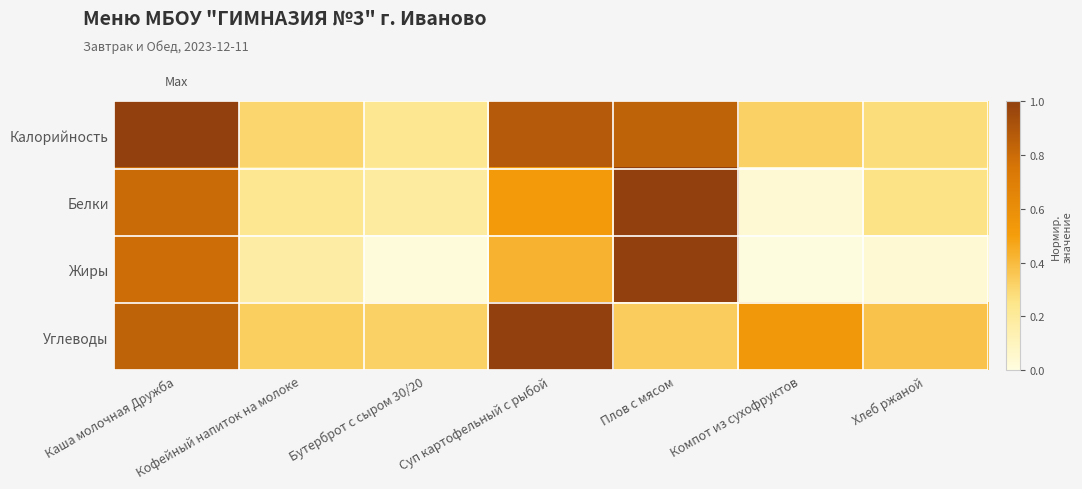

At which category is the sum across all series the highest?

Каша молочная Дружба